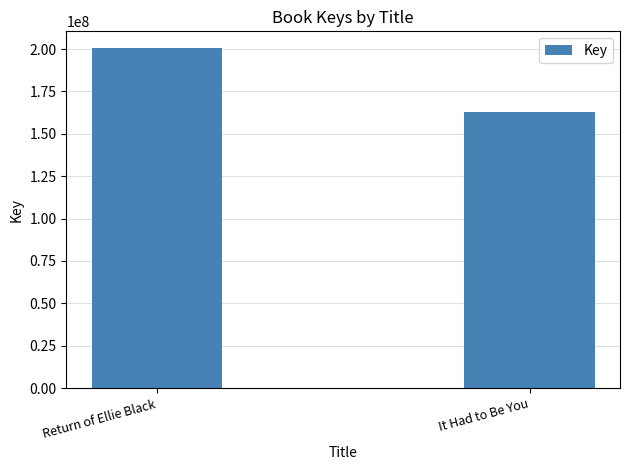

Count the number of data series in this chart.

1